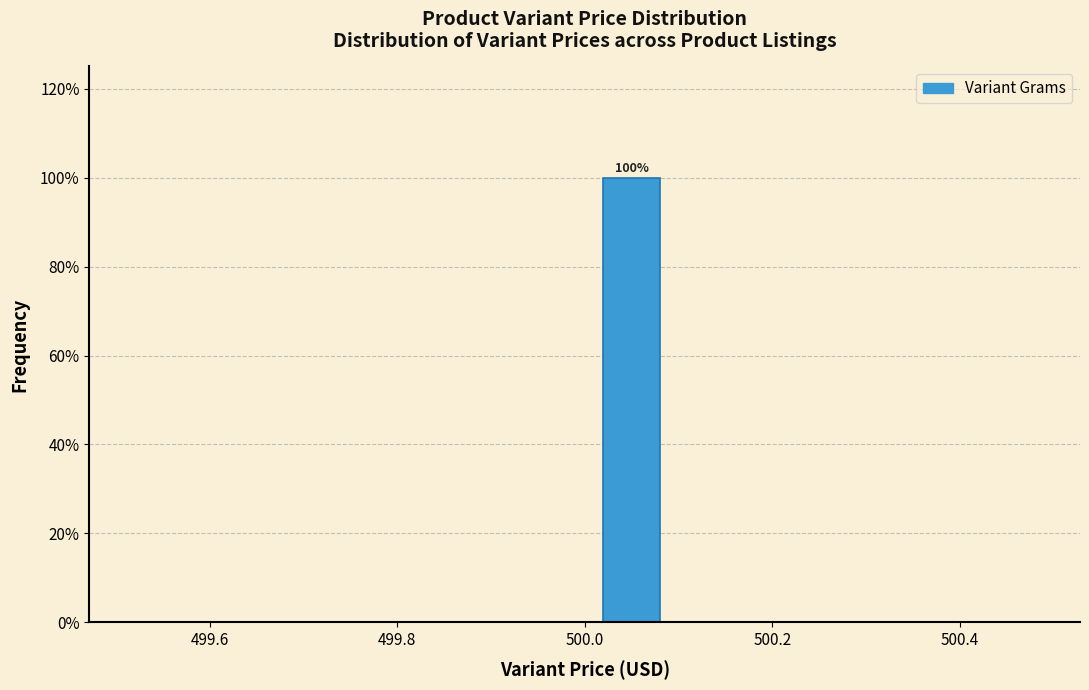

Which range on the x-axis has the tallest bar?

500.0 to 500.1